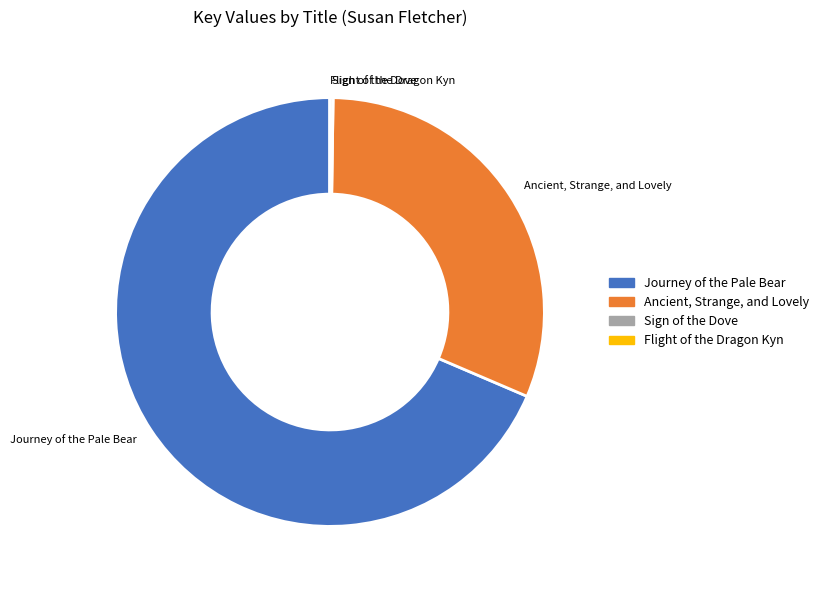

Which has a higher value, Journey of the Pale Bear or Ancient, Strange, and Lovely?

Journey of the Pale Bear